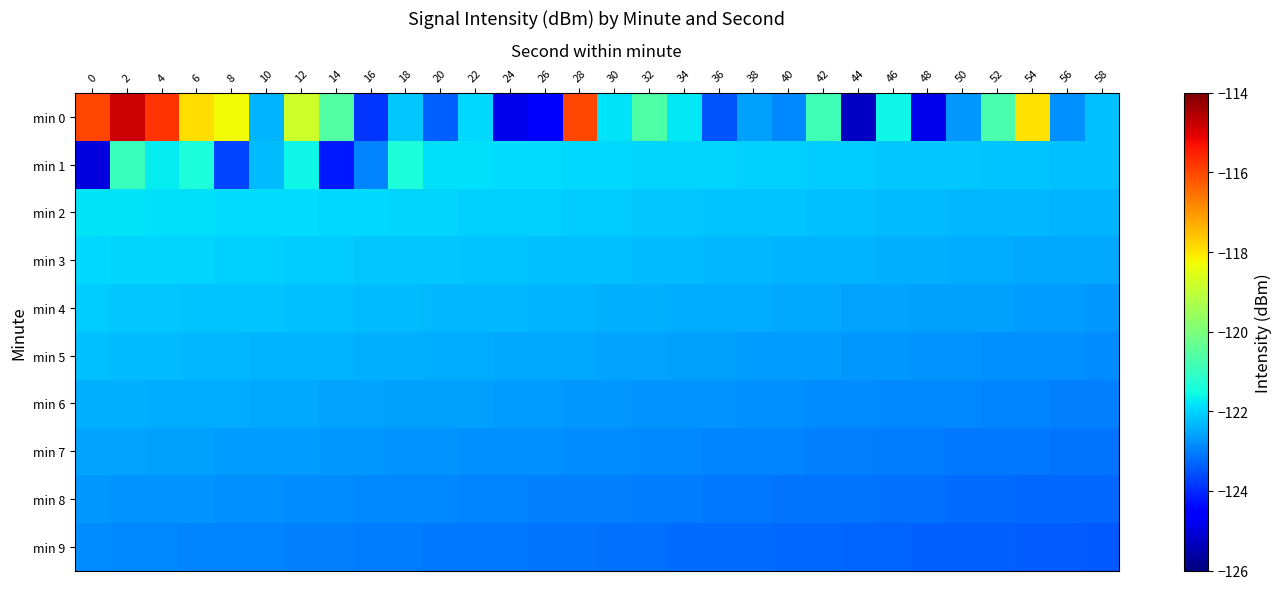

Which category has the highest value across all series?

2